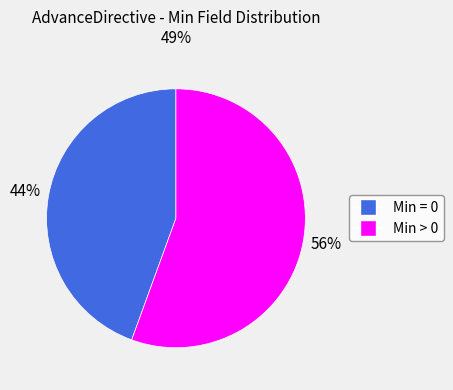

Is there any slice that represents more than half of the pie?

Yes